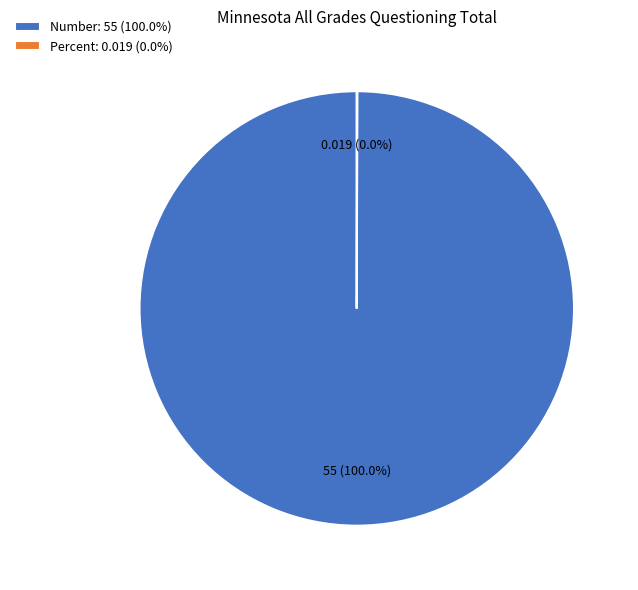

Is there any slice that represents more than half of the pie?

Yes